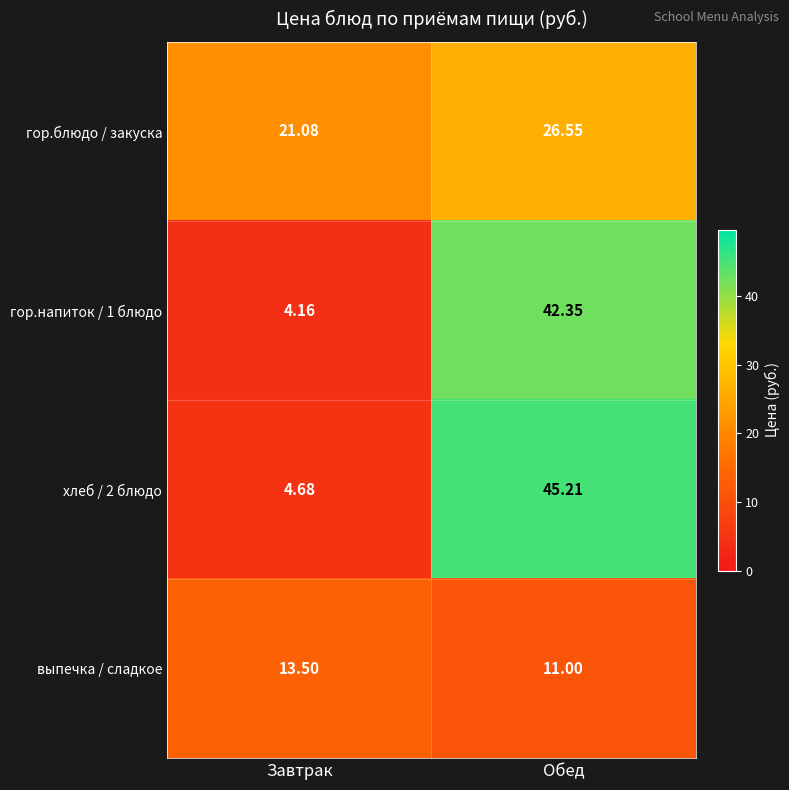

At which label does гор.блюдо / закуска reach its peak?

Обед